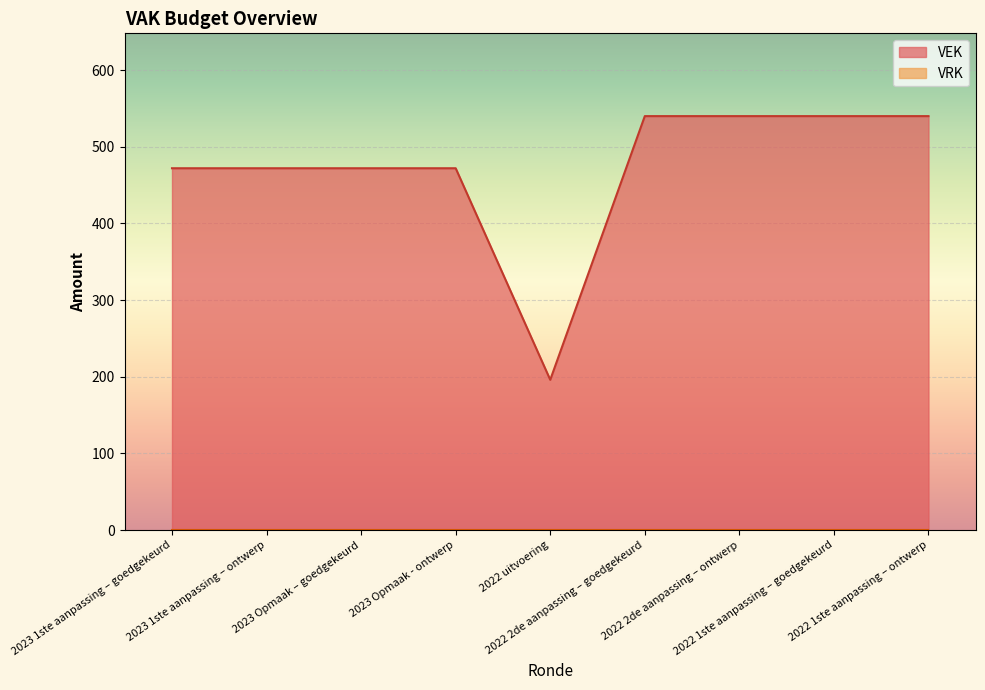

What is the difference between the second highest and second lowest values?

68